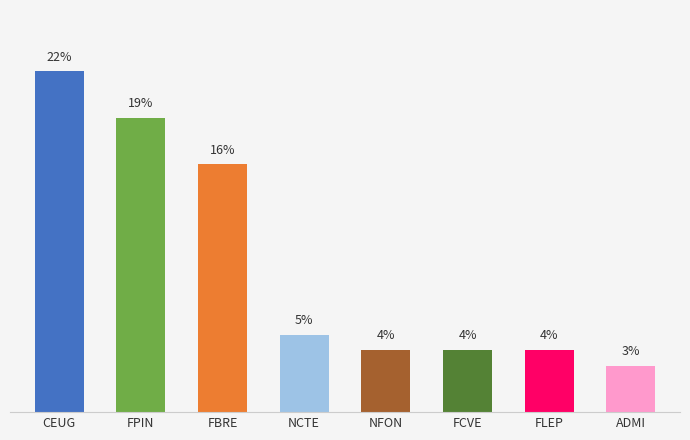

What is the label of the 7th bar from the left?

FLEP